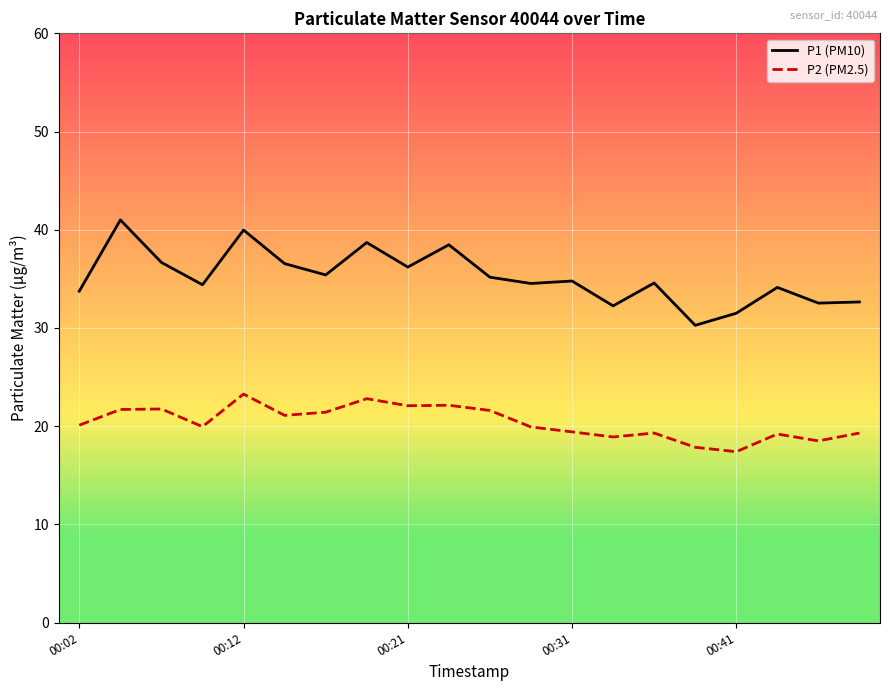

True or false: P2 (PM2.5) and P1 (PM10) cross at least once.

False